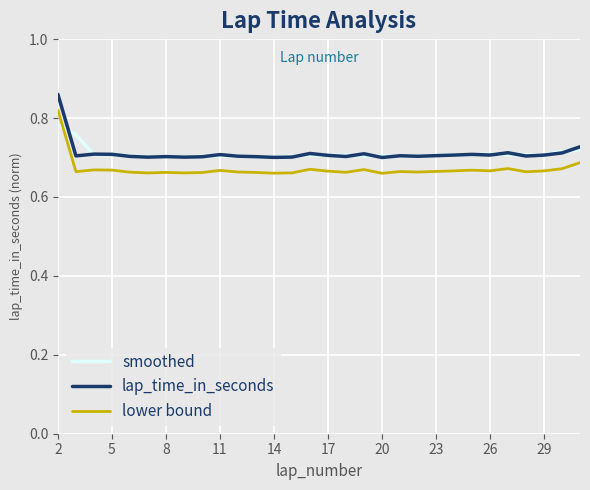

True or false: lap_time_in_seconds and lower bound cross at least once.

False